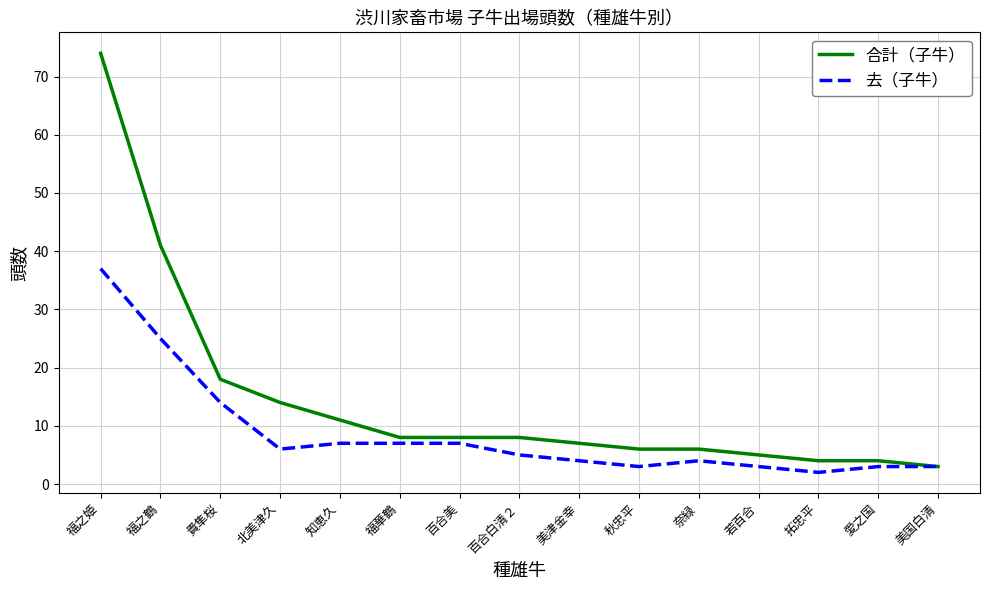

Rank the series by their average value, from lowest to highest.

去（子牛）, 合計（子牛）